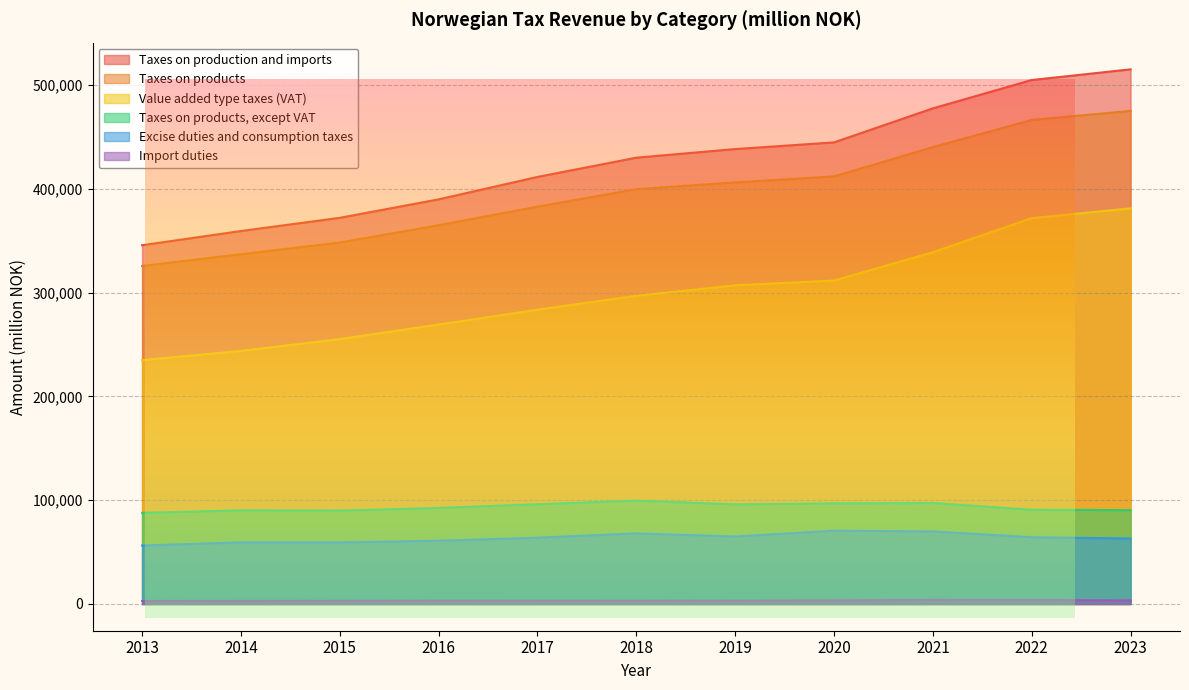

What is the difference between the maximum and minimum values in the Value added type taxes (VAT) series?

146231